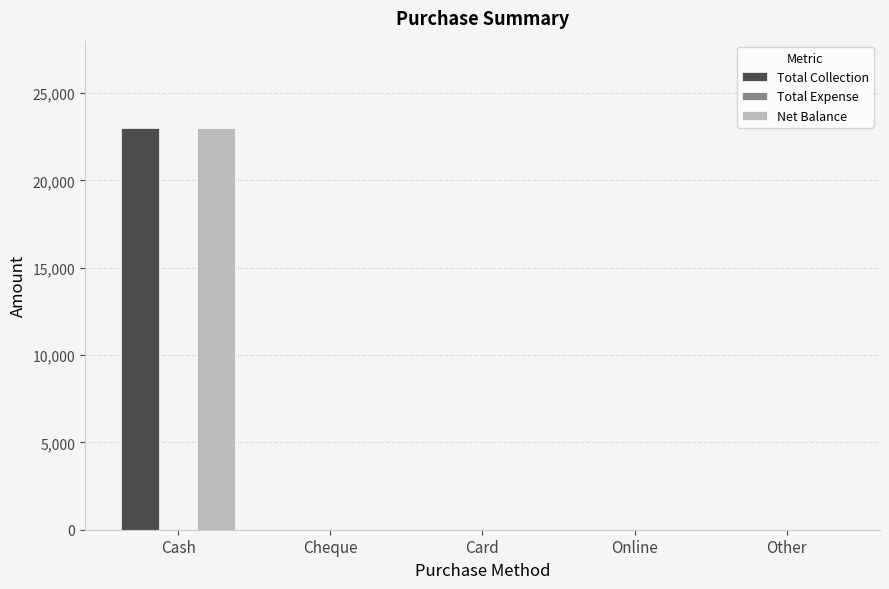

Which category has the highest value across all series?

Cash